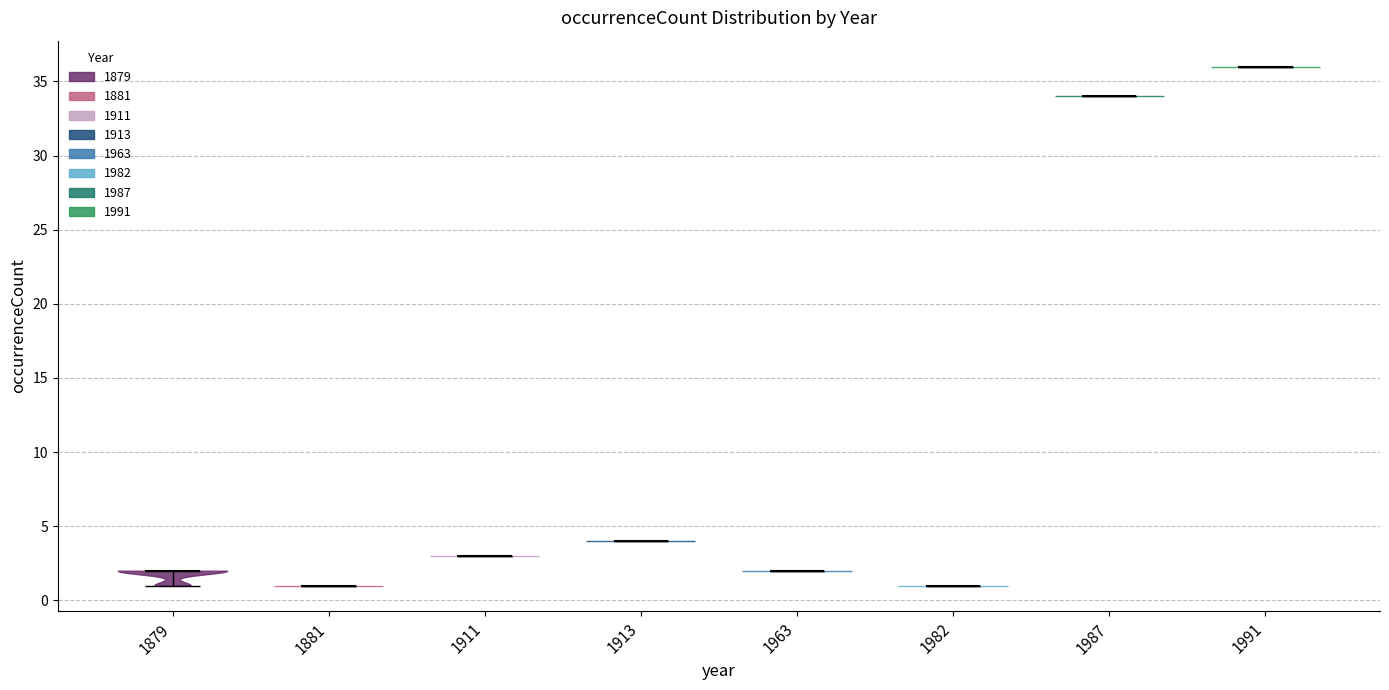

Reading left to right, read every violin against the y-axis: where its median line is, and the lowest and highest points it reaches. The values are not printed on the chart, so give them approximately, as read against the axis.

1879: median line 2, lowest point 1, highest point 2
1881: median line 1, lowest point 1, highest point 1
1911: median line 3, lowest point 3, highest point 3
1913: median line 4, lowest point 4, highest point 4
1963: median line 2, lowest point 2, highest point 2
1982: median line 1, lowest point 1, highest point 1
1987: median line 34, lowest point 34, highest point 34
1991: median line 36, lowest point 36, highest point 36